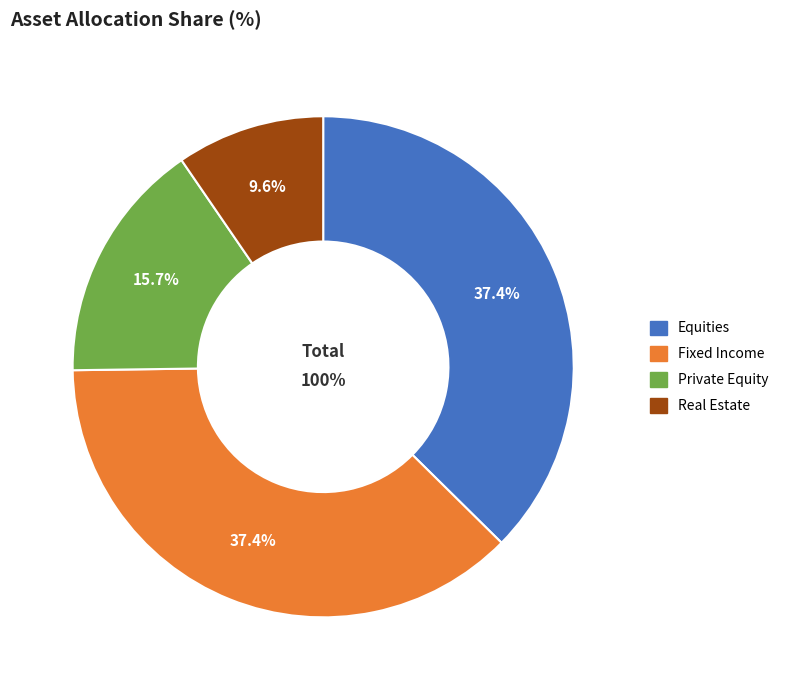

What is the change in value from Fixed Income to Real Estate?

-27.8